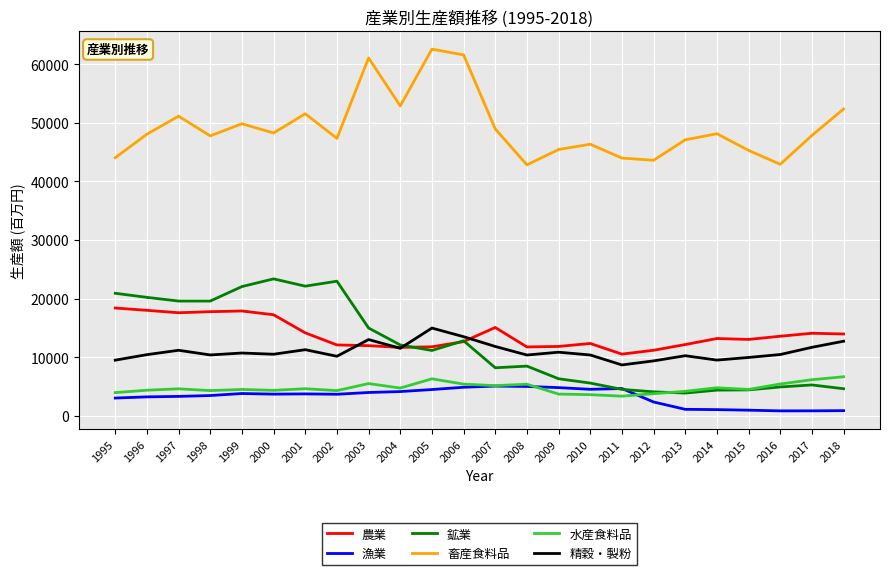

What is the maximum value shown in the chart?

62562.1